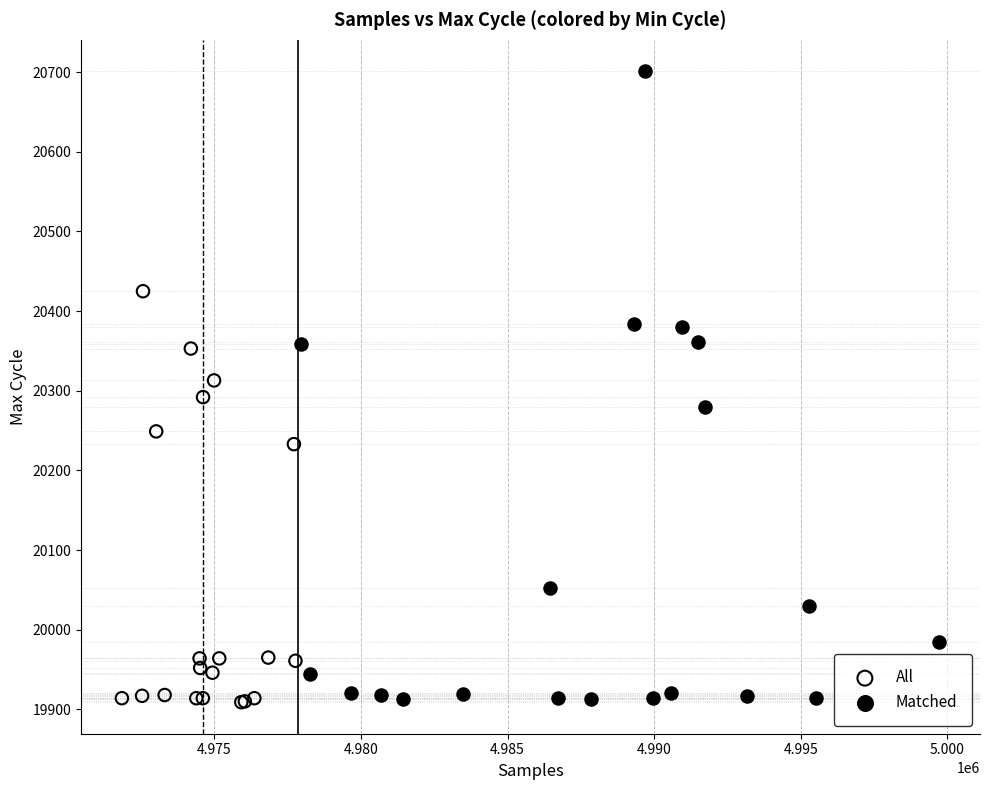

Which series has the widest spread of Y values?

Matched